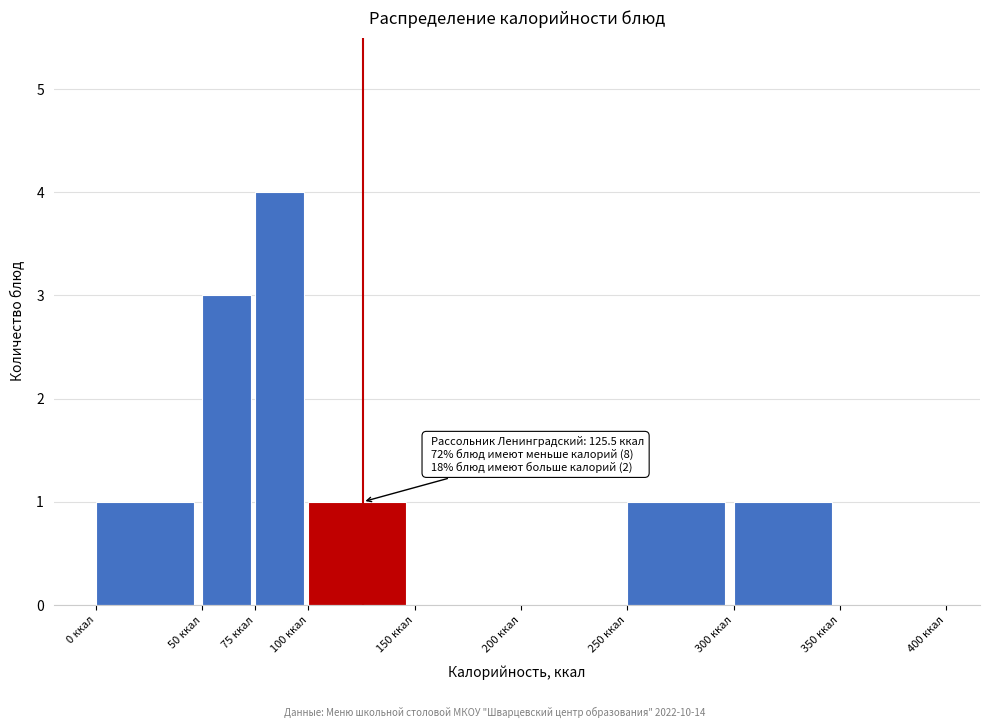

Which range on the x-axis has the tallest bar?

75 to 100